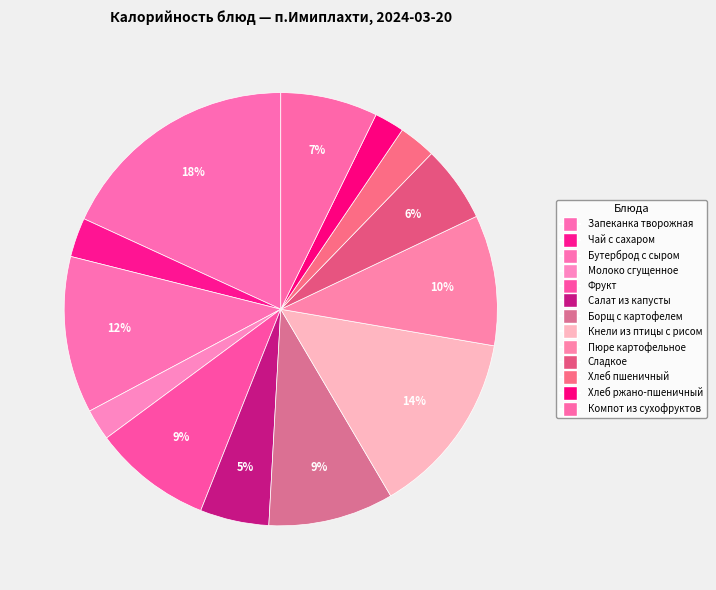

How many slices are in this pie chart?

13